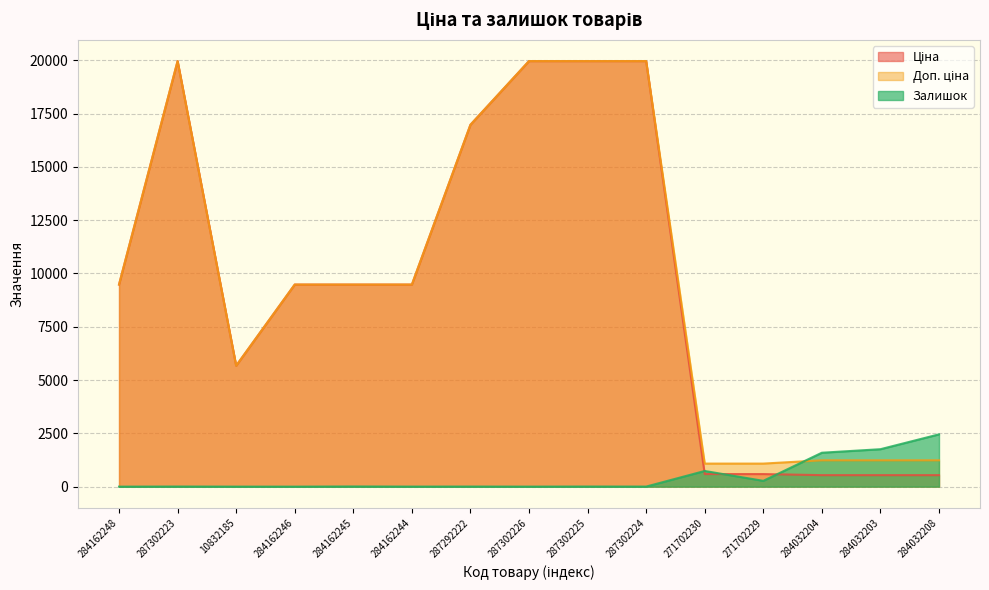

Does the chart display data point markers on the line(s)?

No